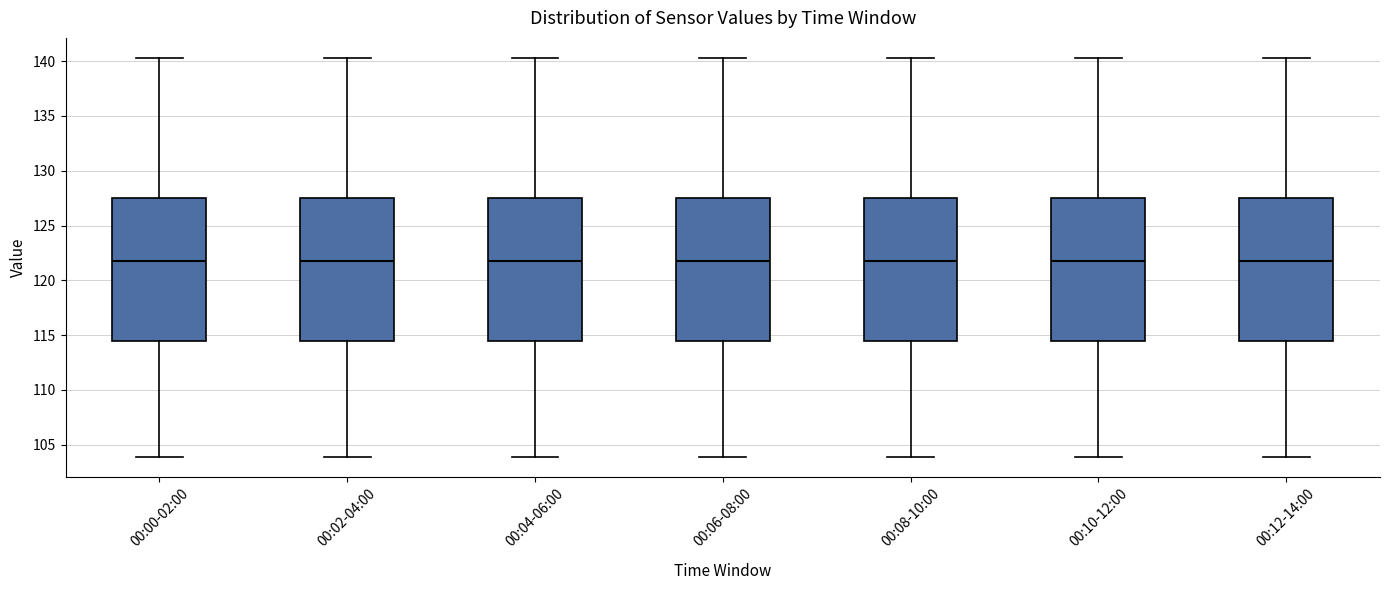

Reading left to right, transcribe this box plot: for each box, give where its median line is, the range the box spans, and where its two whiskers end, as read against the y-axis. The values are not printed on the chart, so give them approximately, as read against the axis.

00:00-02:00: median 122.0, box 114.5 to 127.5, whiskers 104.0 to 140.5
00:02-04:00: median 122.0, box 114.5 to 127.5, whiskers 104.0 to 140.5
00:04-06:00: median 122.0, box 114.5 to 127.5, whiskers 104.0 to 140.5
00:06-08:00: median 122.0, box 114.5 to 127.5, whiskers 104.0 to 140.5
00:08-10:00: median 122.0, box 114.5 to 127.5, whiskers 104.0 to 140.5
00:10-12:00: median 122.0, box 114.5 to 127.5, whiskers 104.0 to 140.5
00:12-14:00: median 122.0, box 114.5 to 127.5, whiskers 104.0 to 140.5